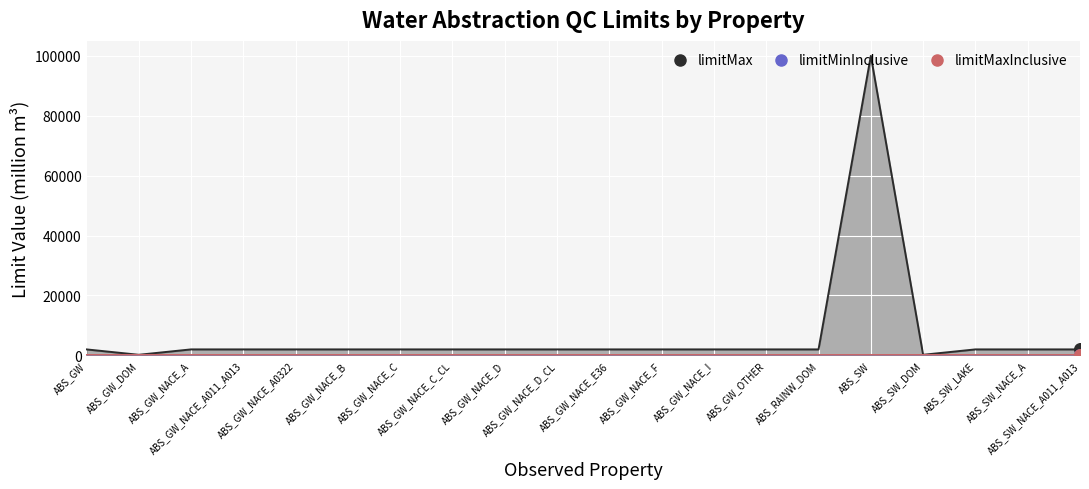

At which category is the sum across all series the highest?

ABS_SW